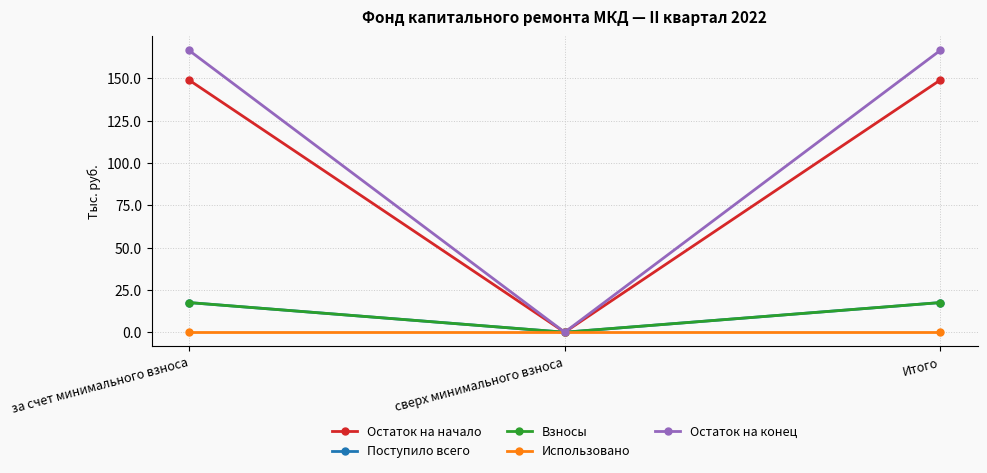

Is this an area chart (filled region under the line)?

No